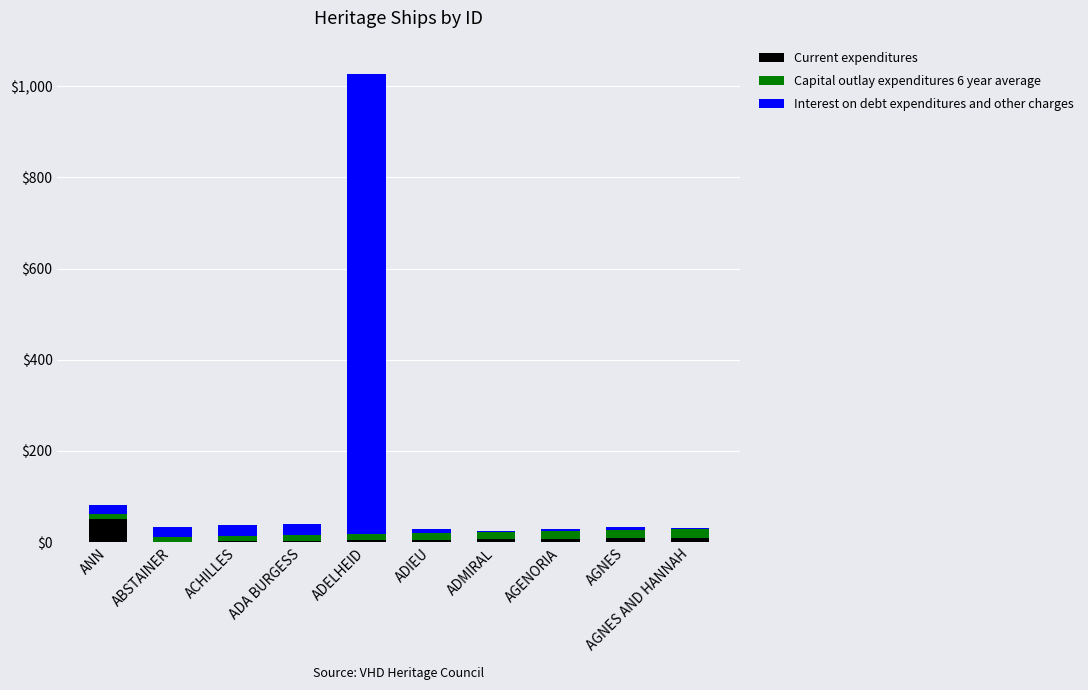

Where does the Capital outlay expenditures 6 year average series first go above 15?

ADMIRAL